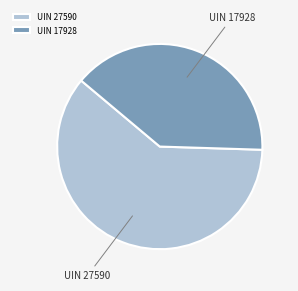

Rank the categories by value from highest to lowest.

UIN 27590, UIN 17928